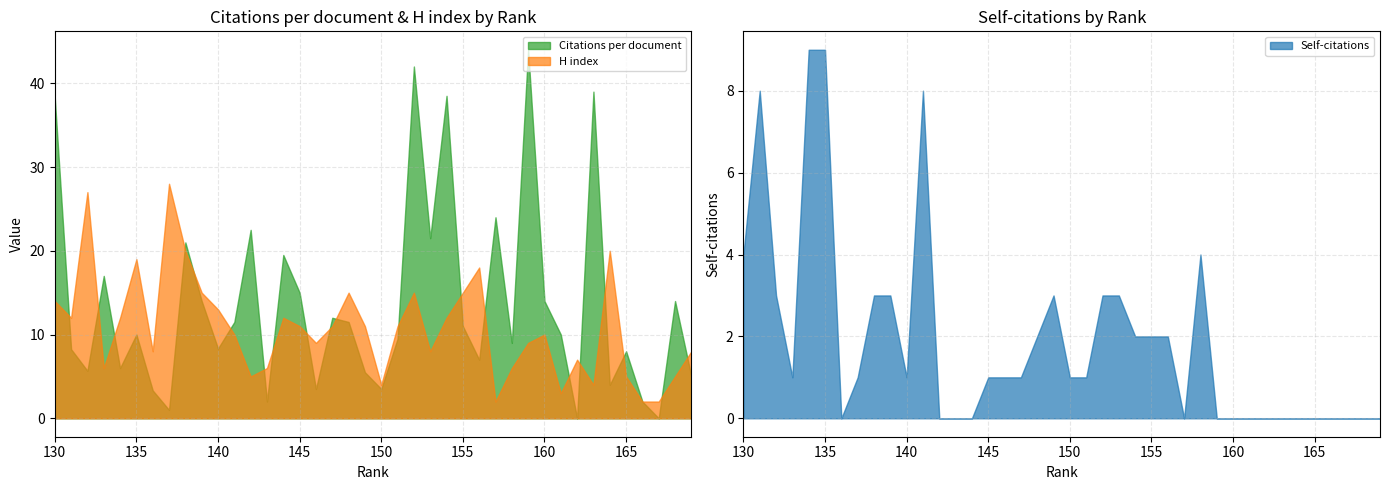

Which has a higher value, 141 or 152?

152